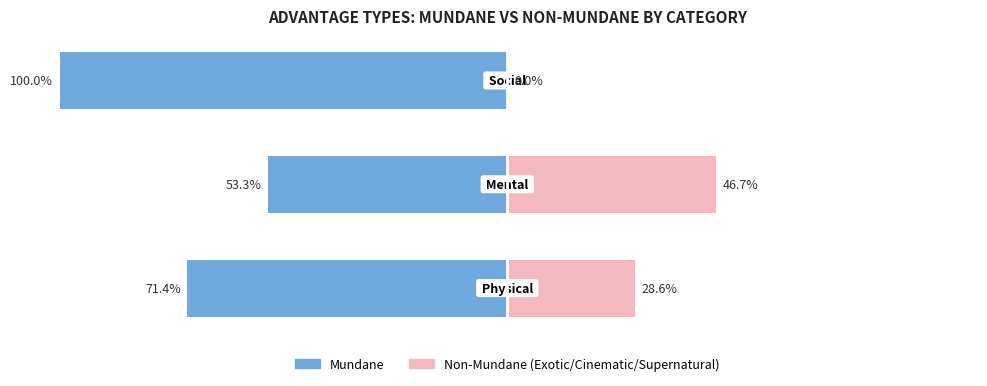

The Mundane series shows -63.4 at 2. True or false?

False